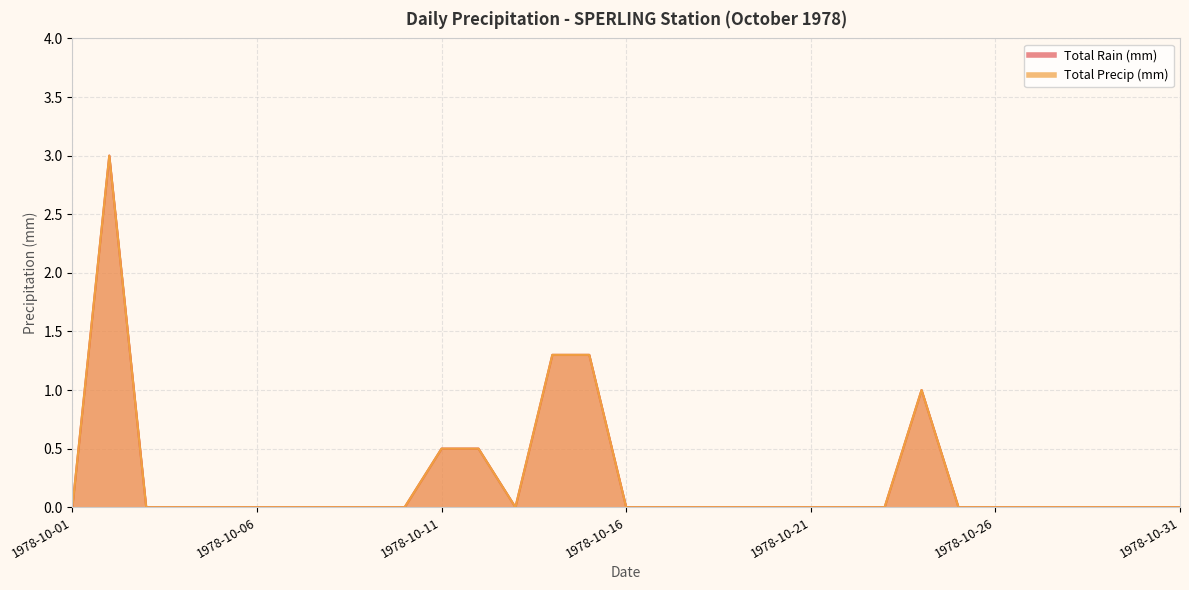

List the series in order of their peak value, lowest first.

Total Rain (mm), Total Precip (mm)